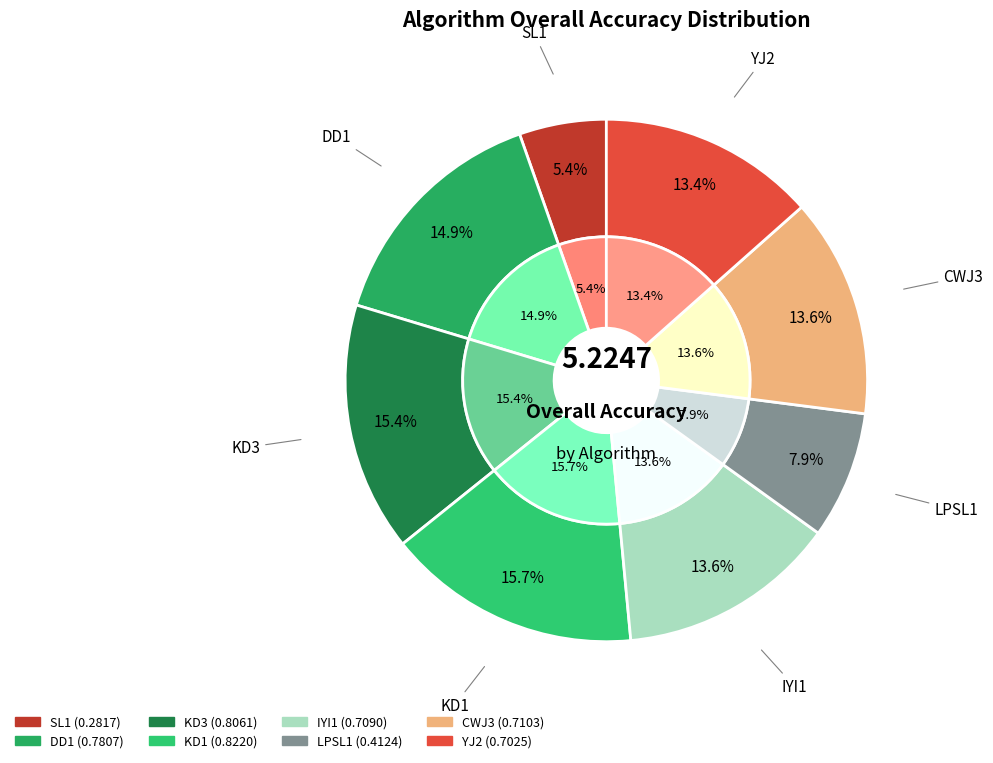

To the nearest percent, what portion does DD1 represent?

15%